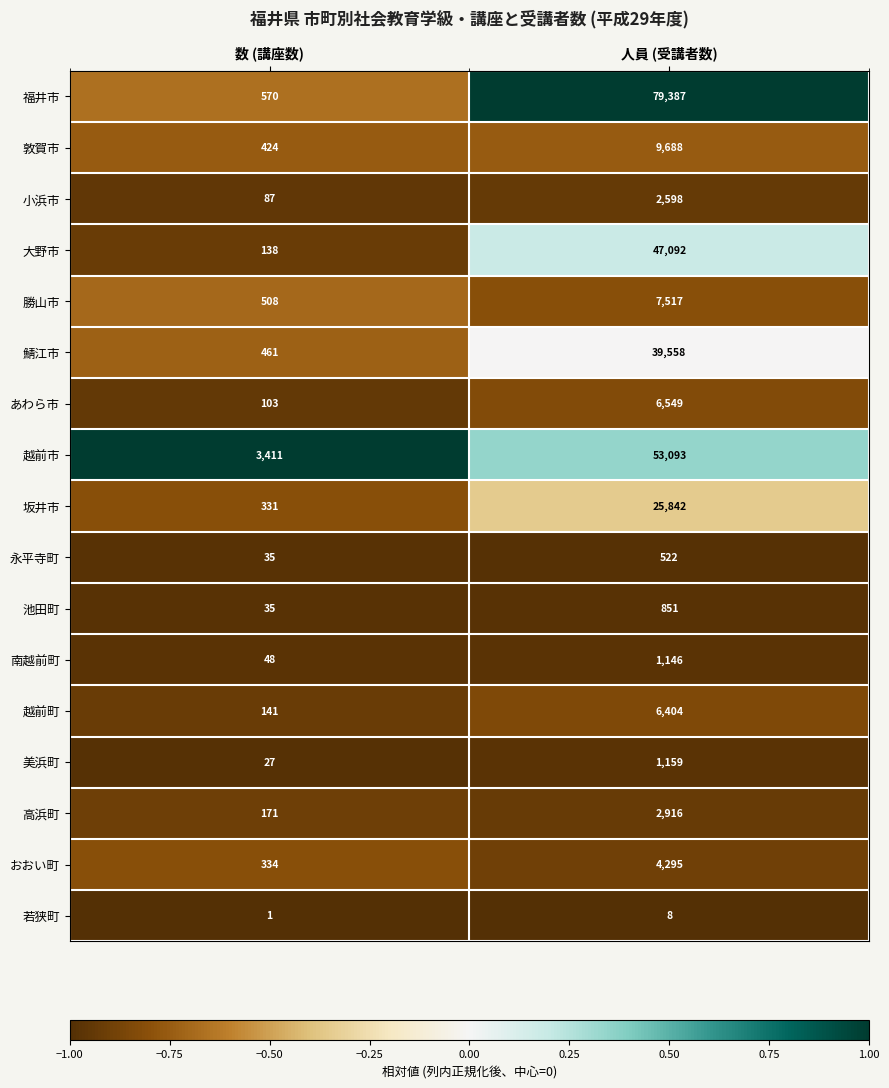

The value of 高浜町 at 人員 (受講者数) is 2916. True or false?

True